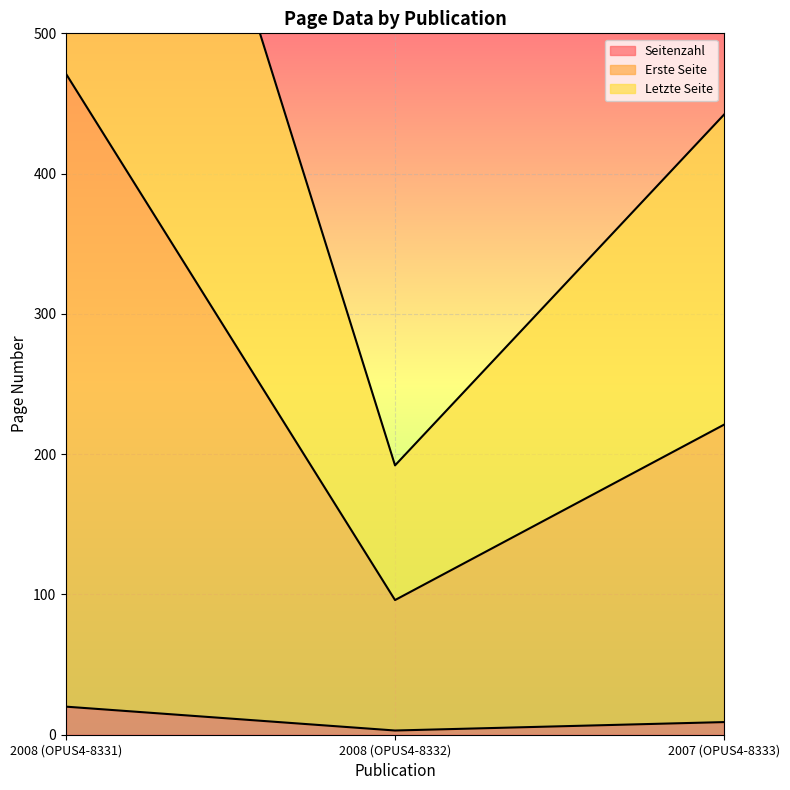

Reading left to right, transcribe all the data shown in this chart.

Seitenzahl: 2008 (OPUS4-8331)=20	2008 (OPUS4-8332)=3	2007 (OPUS4-8333)=9
Erste Seite: 2008 (OPUS4-8331)=471	2008 (OPUS4-8332)=96	2007 (OPUS4-8333)=221
Letzte Seite: 2008 (OPUS4-8331)=942	2008 (OPUS4-8332)=192	2007 (OPUS4-8333)=442